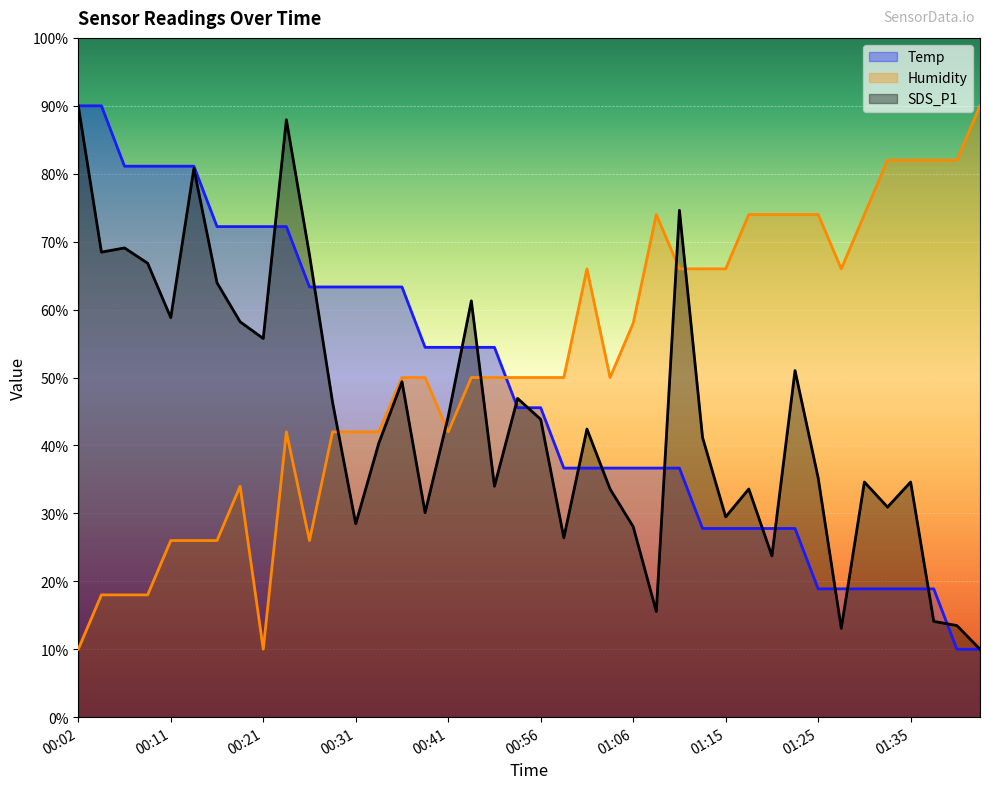

Between 00:14 and 00:24, which is larger?

00:14